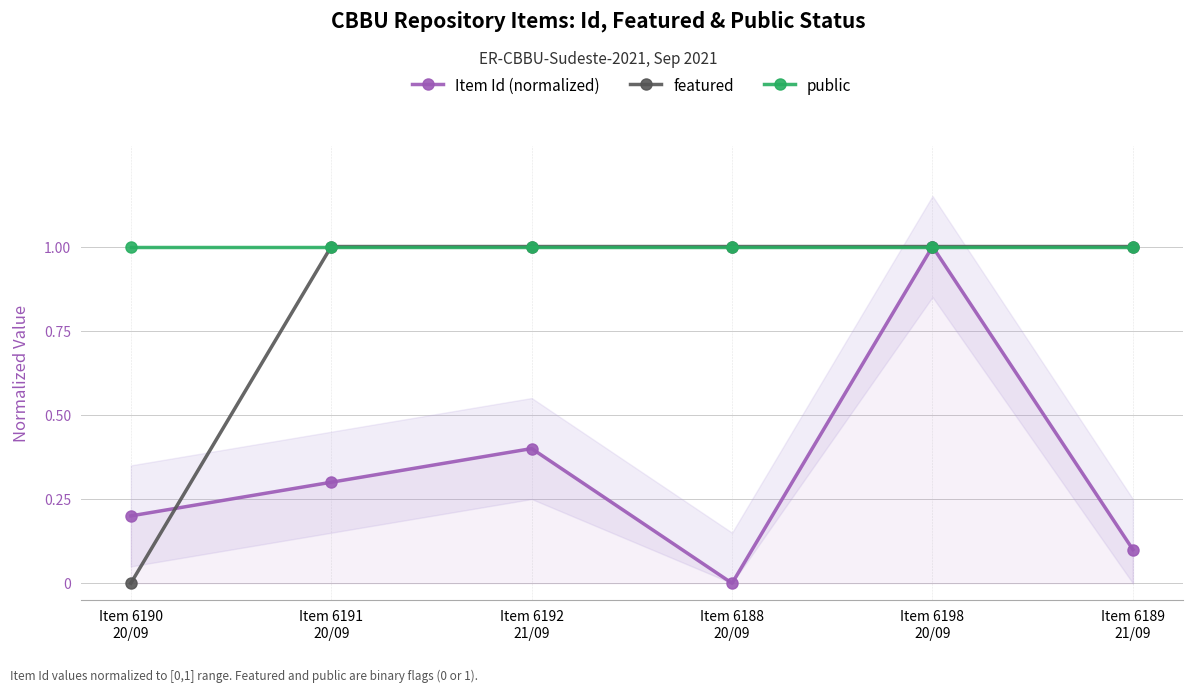

What is the label of the 3rd point from the left?

Item 6192
21/09